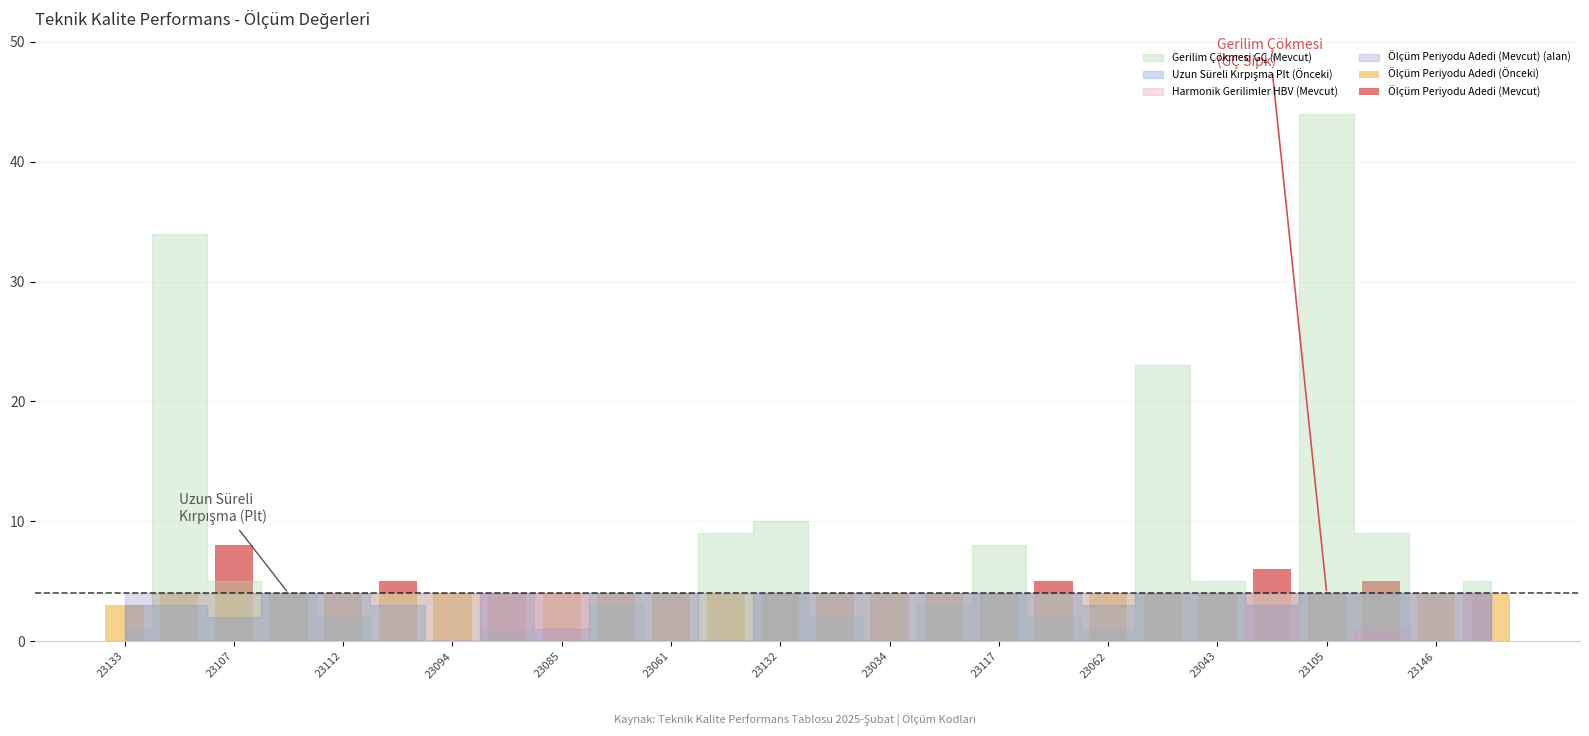

Count the number of categories in the chart.

26